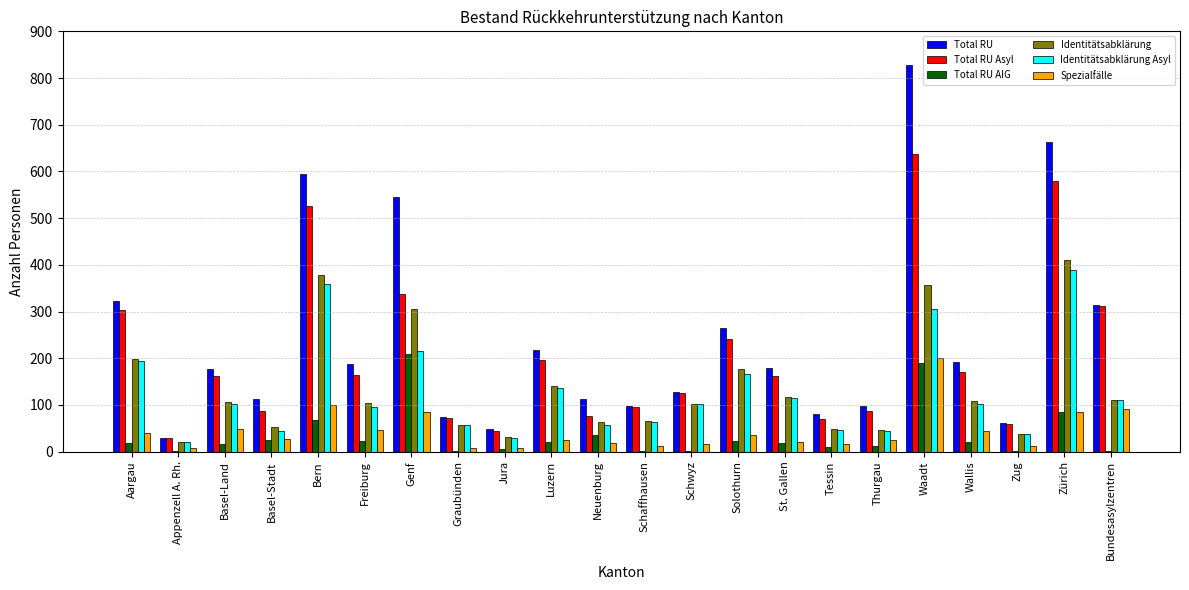

Does the chart contain stacked bars?

No